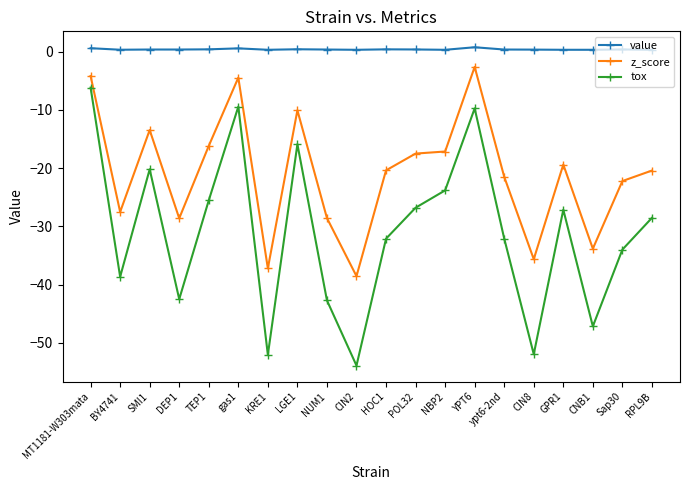

Where is the first local maximum for z_score?

SMI1